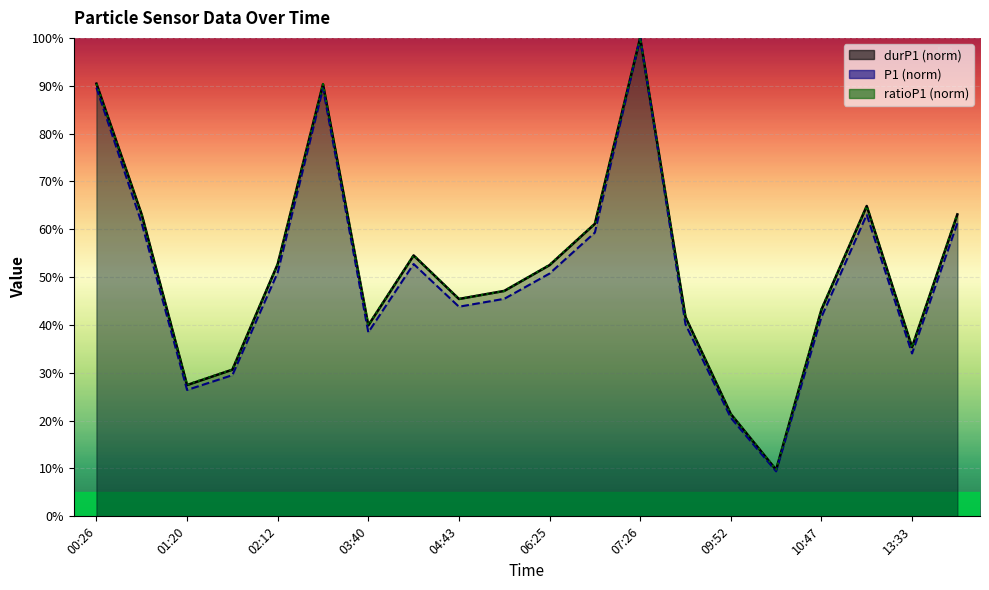

The value of ratioP1 at 13:28 is 19.2. True or false?

False